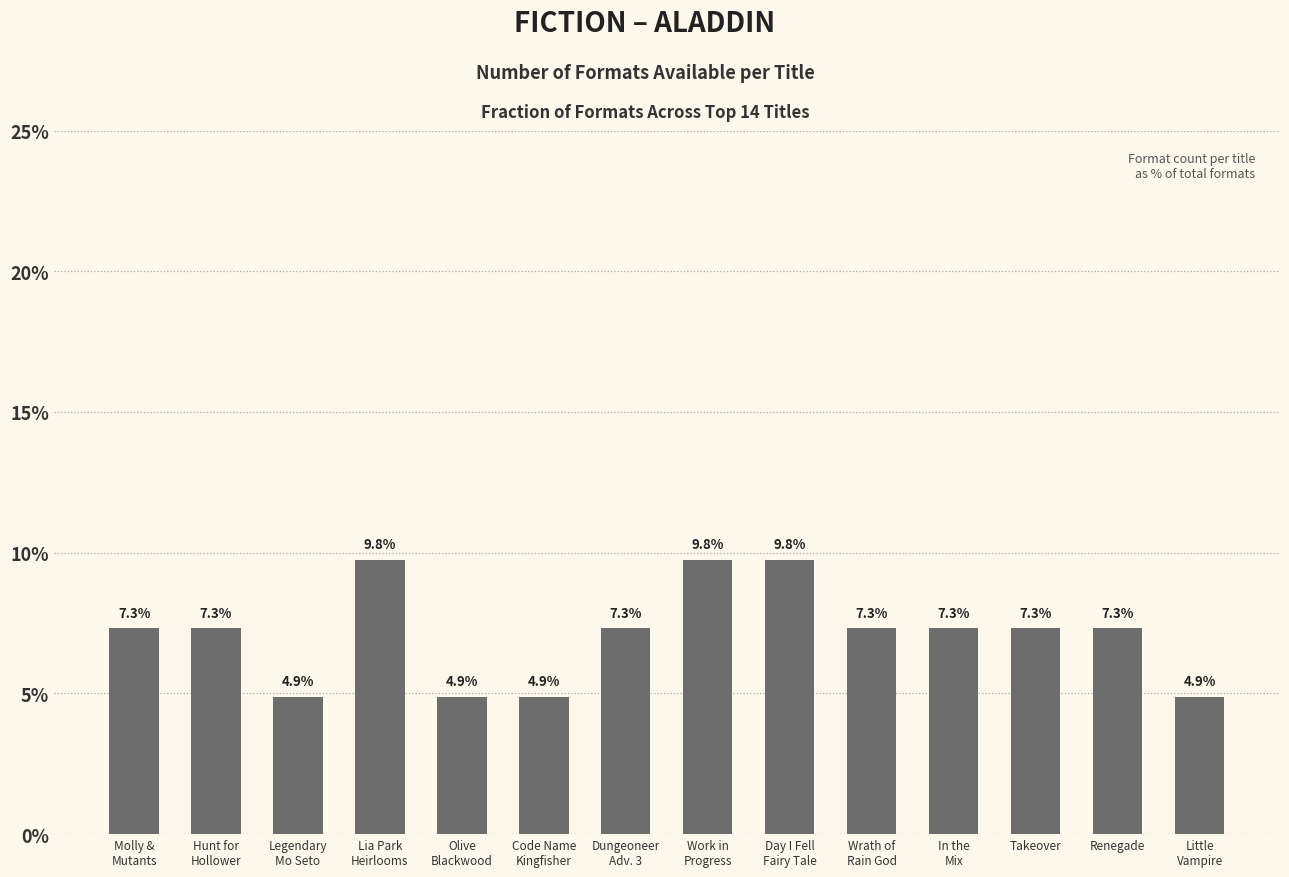

What is the ratio of the value at Work in
Progress to the value at Wrath of
Rain God?

1.3